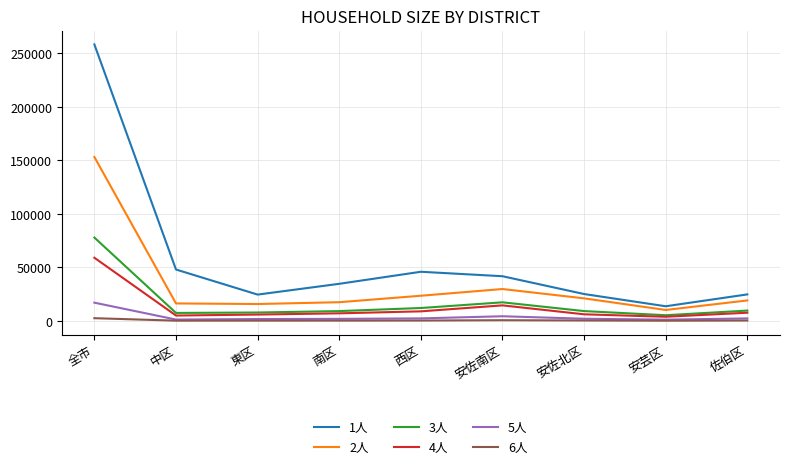

What is the average value of the 1人 series?

57414